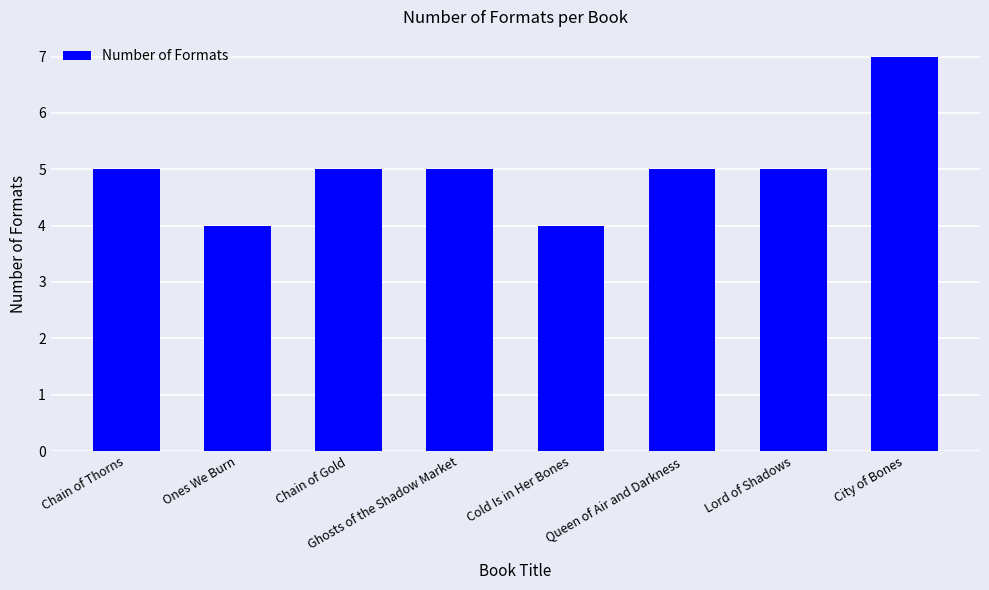

How many series are shown in this chart?

1